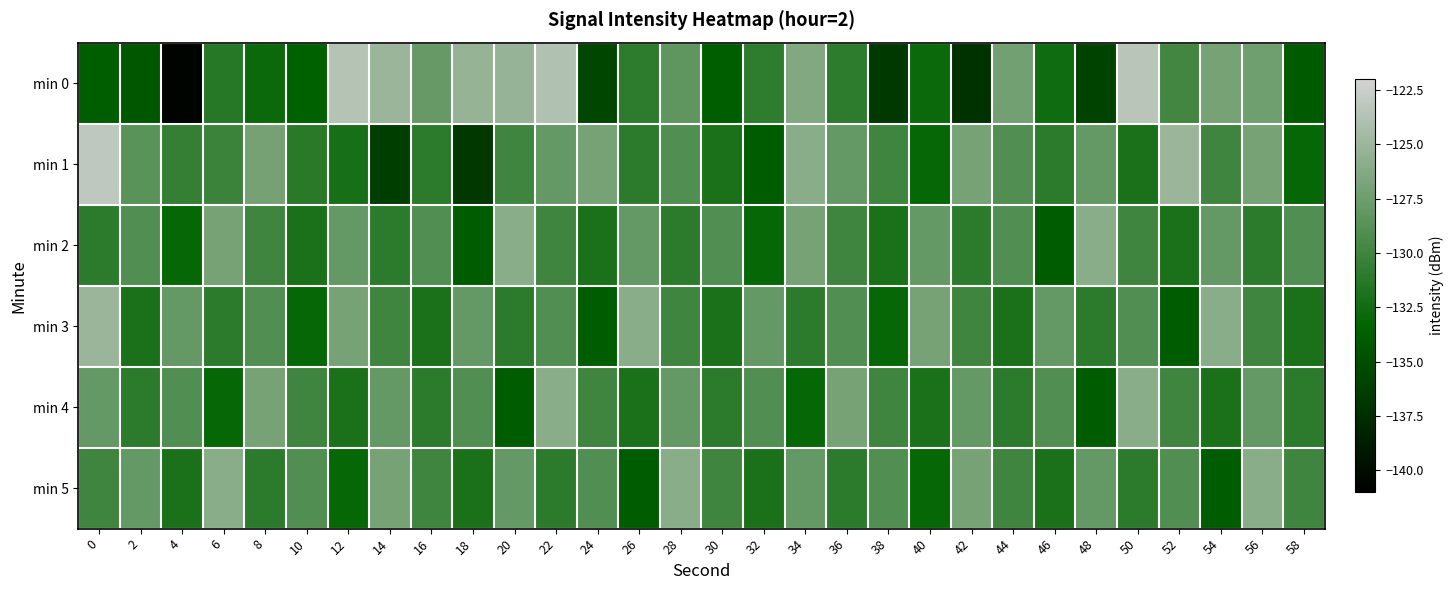

Reading left to right, list all the values displayed in this chart.

min 0: 0=-133.9	2=-134.4	4=-140.6	6=-131.3	8=-132.8	10=-133.6	12=-123.7	14=-125.1	16=-127.9	18=-125.3	20=-125.2	22=-123.8	24=-135.7	26=-131.0	28=-128.2	30=-133.8	32=-130.8	34=-126.4	36=-131.0	38=-136.6	40=-132.8	42=-137.1	44=-127.2	46=-132.5	48=-135.8	50=-123.5	52=-129.8	54=-127.0	56=-127.4	58=-134.1
min 1: 0=-123.1	2=-128.5	4=-130.6	6=-130.2	8=-127.1	10=-131.2	12=-132.1	14=-136.2	16=-131.0	18=-136.6	20=-130.0	22=-128.0	24=-127.0	26=-131.0	28=-129.0	30=-132.0	32=-134.0	34=-126.0	36=-128.0	38=-130.0	40=-133.0	42=-127.0	44=-129.0	46=-131.0	48=-128.0	50=-132.0	52=-125.0	54=-130.0	56=-127.0	58=-133.0
min 2: 0=-131.0	2=-129.0	4=-133.0	6=-127.0	8=-130.0	10=-132.0	12=-128.0	14=-131.0	16=-129.0	18=-134.0	20=-126.0	22=-130.0	24=-132.0	26=-128.0	28=-131.0	30=-129.0	32=-133.0	34=-127.0	36=-130.0	38=-132.0	40=-128.0	42=-131.0	44=-129.0	46=-134.0	48=-126.0	50=-130.0	52=-132.0	54=-128.0	56=-131.0	58=-129.0
min 3: 0=-125.0	2=-132.0	4=-128.0	6=-131.0	8=-129.0	10=-133.0	12=-127.0	14=-130.0	16=-132.0	18=-128.0	20=-131.0	22=-129.0	24=-134.0	26=-126.0	28=-130.0	30=-132.0	32=-128.0	34=-131.0	36=-129.0	38=-133.0	40=-127.0	42=-130.0	44=-132.0	46=-128.0	48=-131.0	50=-129.0	52=-134.0	54=-126.0	56=-130.0	58=-132.0
min 4: 0=-128.0	2=-131.0	4=-129.0	6=-133.0	8=-127.0	10=-130.0	12=-132.0	14=-128.0	16=-131.0	18=-129.0	20=-134.0	22=-126.0	24=-130.0	26=-132.0	28=-128.0	30=-131.0	32=-129.0	34=-133.0	36=-127.0	38=-130.0	40=-132.0	42=-128.0	44=-131.0	46=-129.0	48=-134.0	50=-126.0	52=-130.0	54=-132.0	56=-128.0	58=-131.0
min 5: 0=-130.0	2=-128.0	4=-132.0	6=-126.0	8=-131.0	10=-129.0	12=-133.0	14=-127.0	16=-130.0	18=-132.0	20=-128.0	22=-131.0	24=-129.0	26=-134.0	28=-126.0	30=-130.0	32=-132.0	34=-128.0	36=-131.0	38=-129.0	40=-133.0	42=-127.0	44=-130.0	46=-132.0	48=-128.0	50=-131.0	52=-129.0	54=-134.0	56=-126.0	58=-130.0